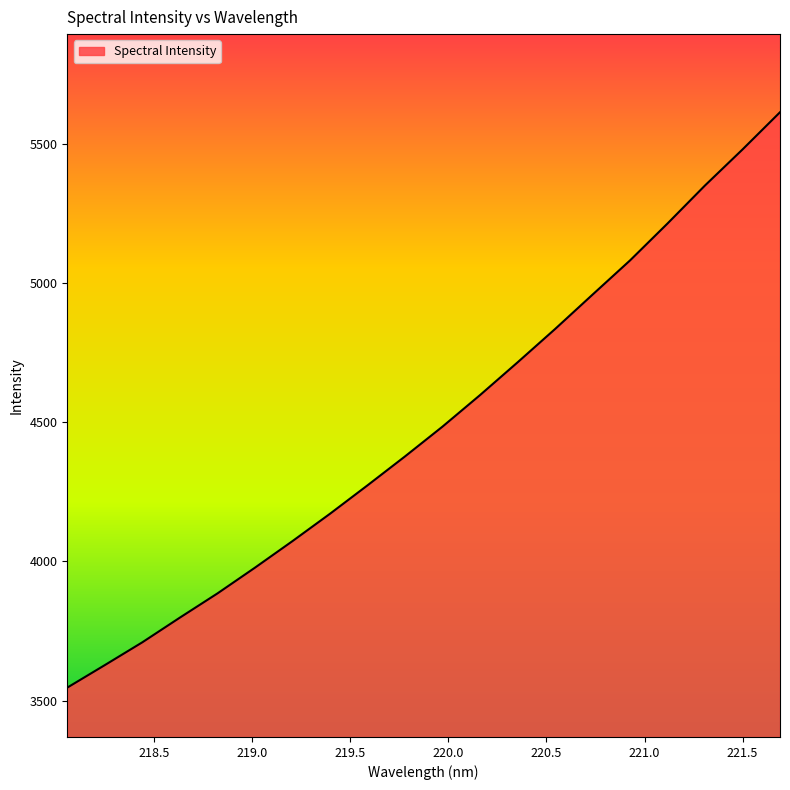

What is the greatest value displayed?

5613.8